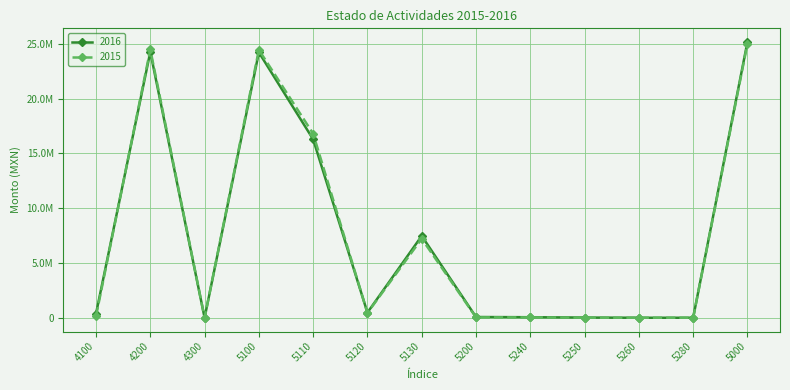

Does the chart have visible grid lines?

Yes